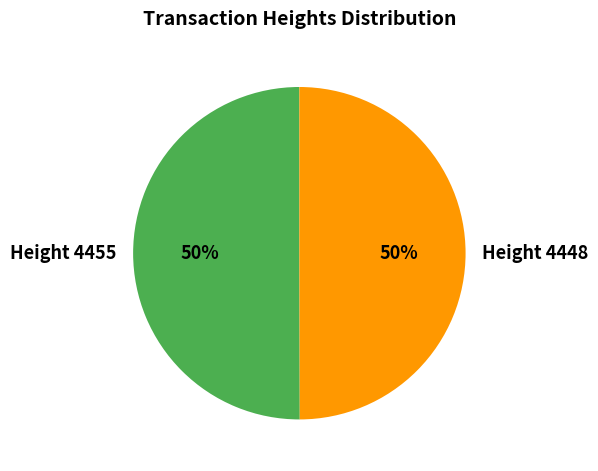

Count the number of slices in the pie.

2